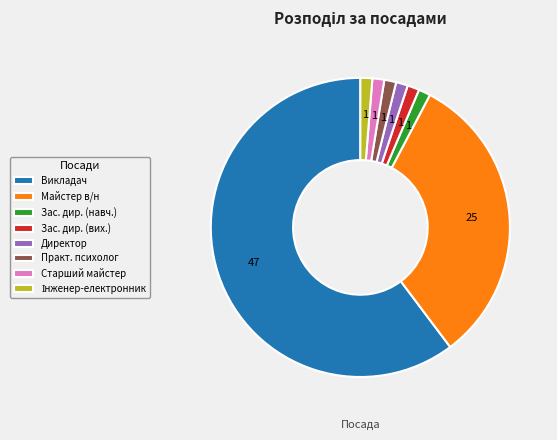

Approximately how many times larger is the value at Директор compared to Старший майстер?

1.0